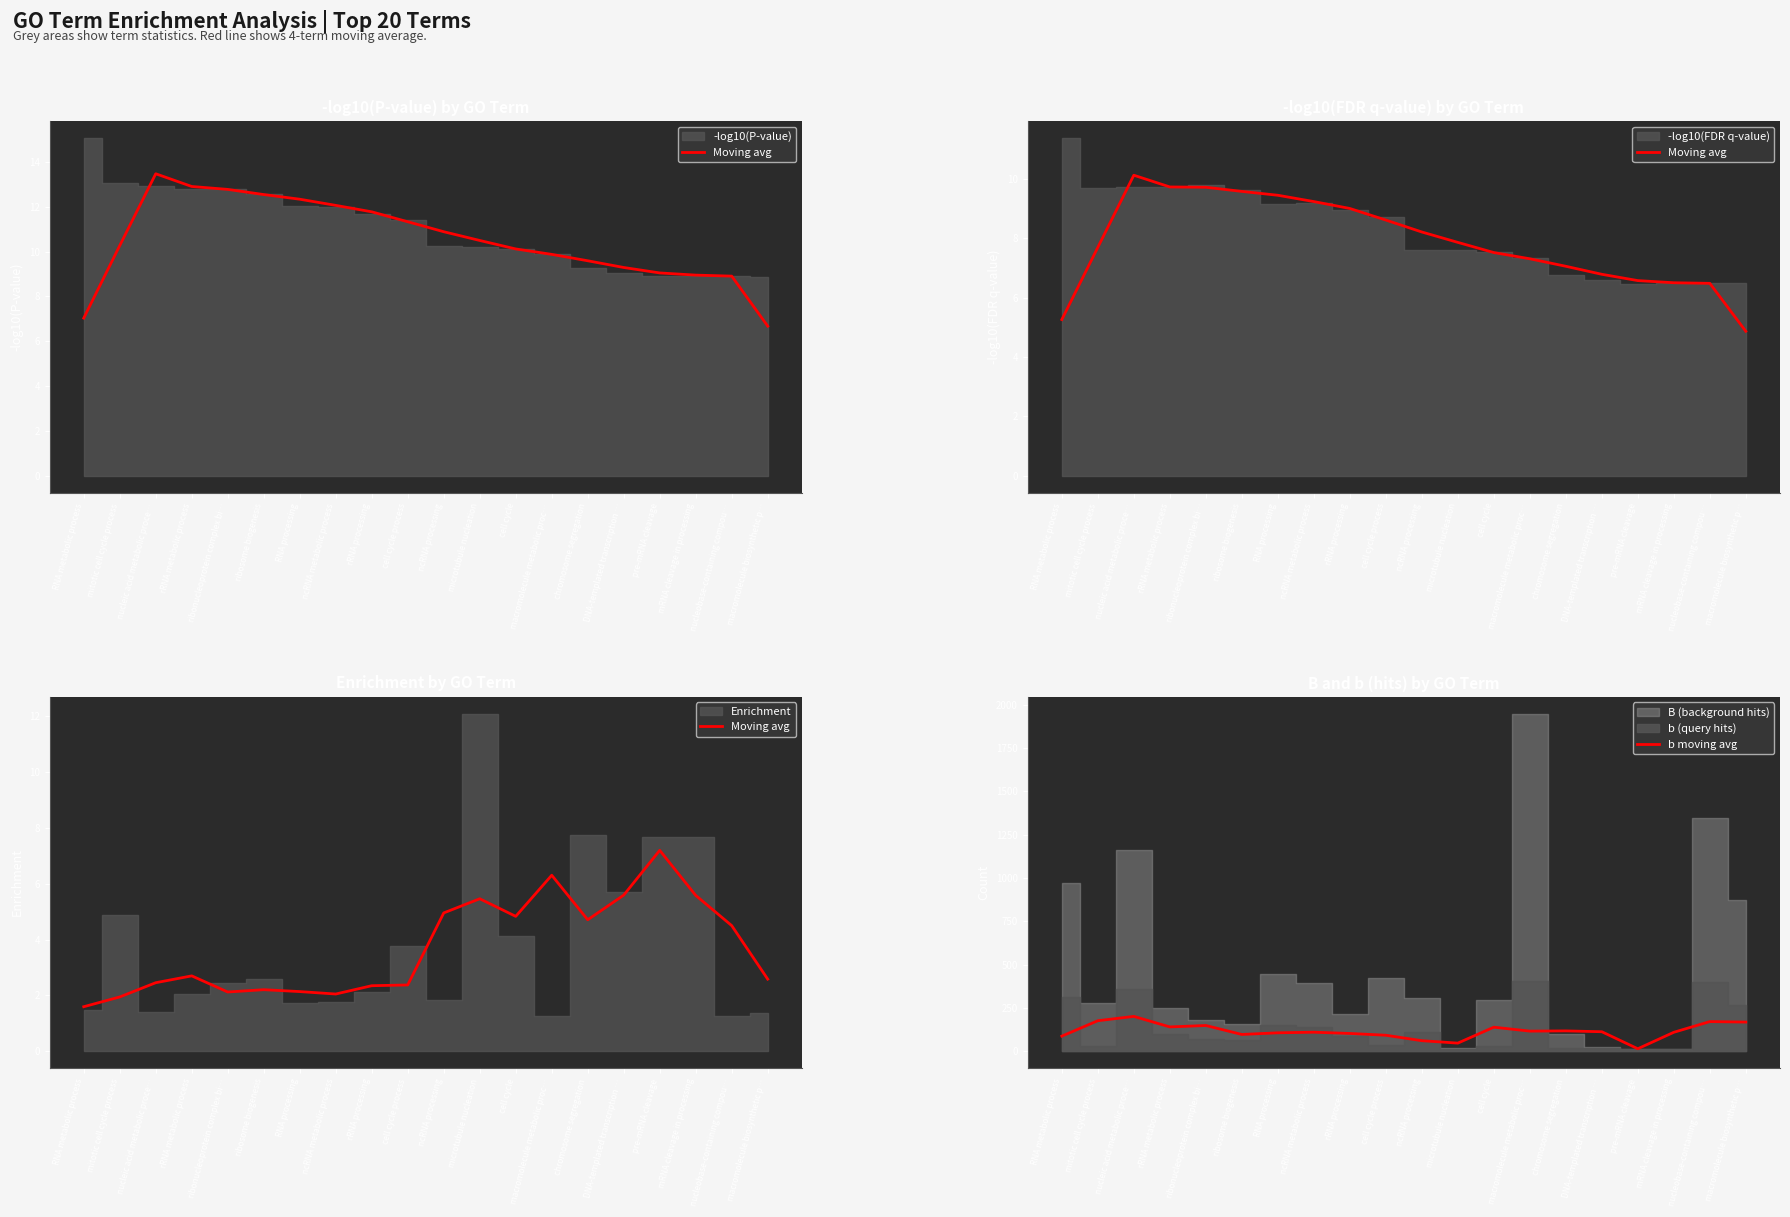

At how many categories does at least one series exceed 131?

7